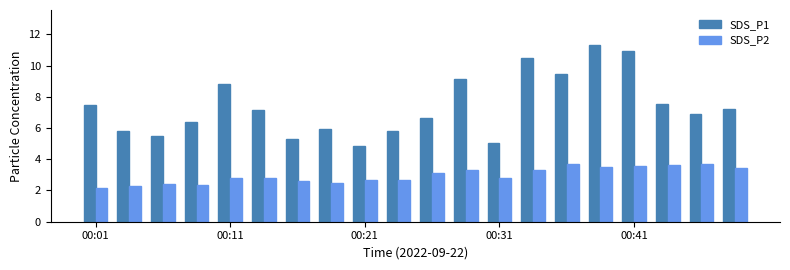

What is the minimum value shown in the chart?

2.2